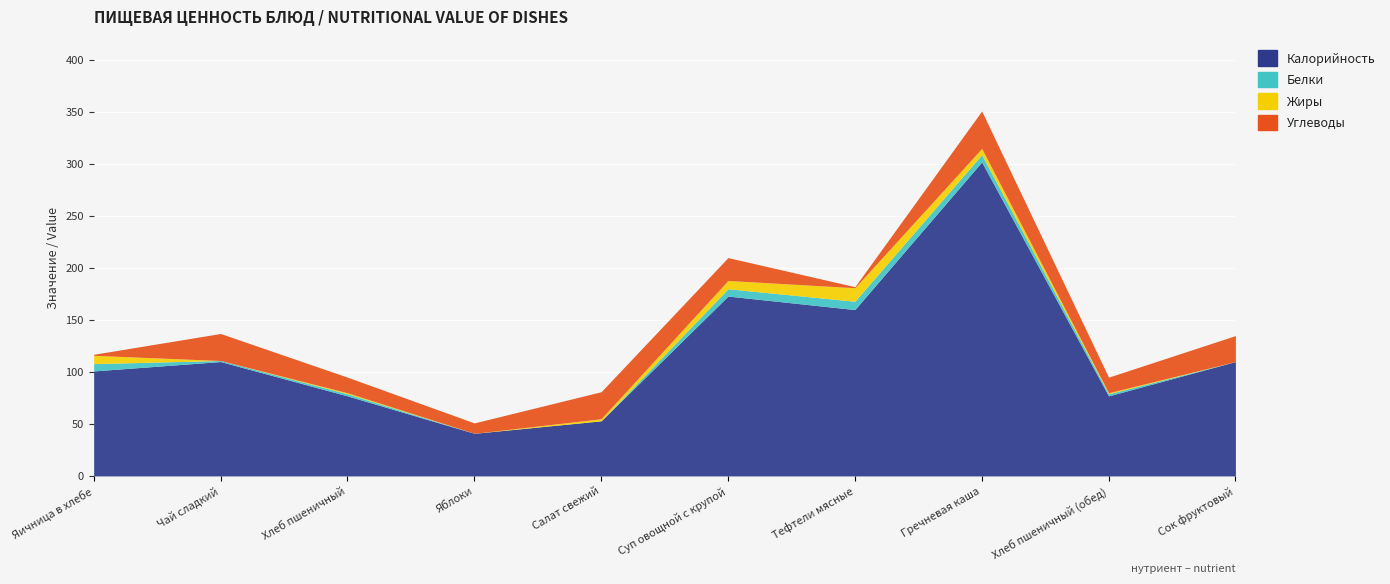

What position from the right is Хлеб пшеничный (обед)?

2